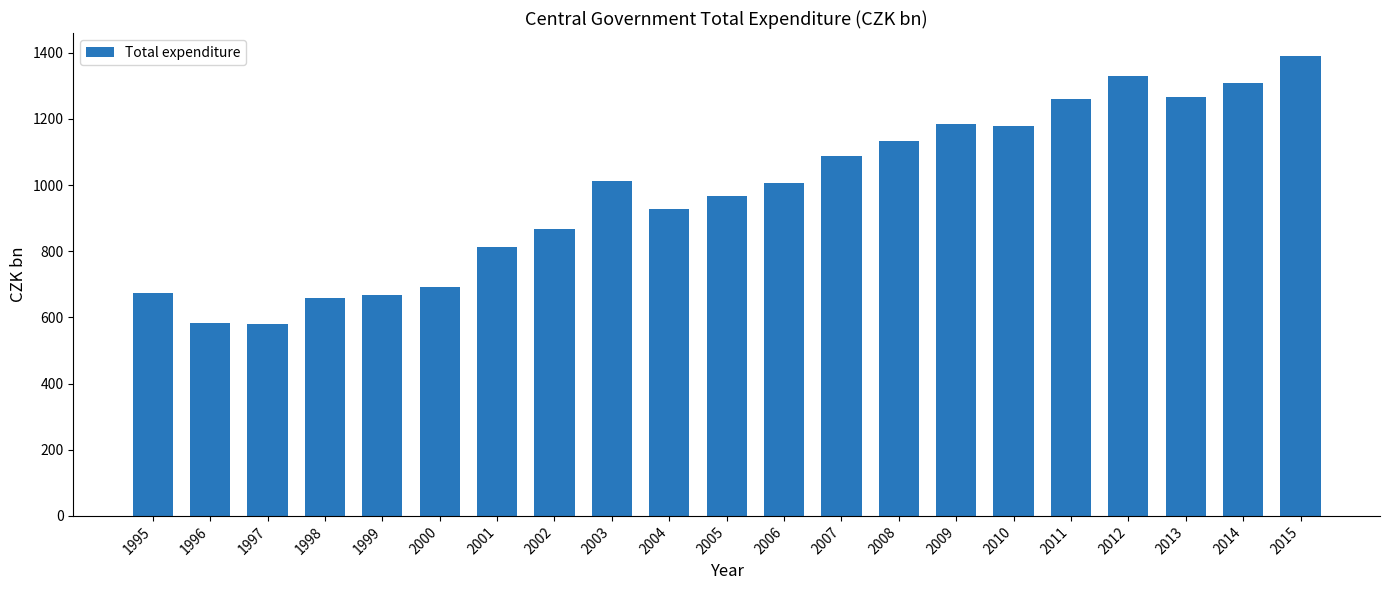

Which has a higher value, 2008 or 2007?

2008